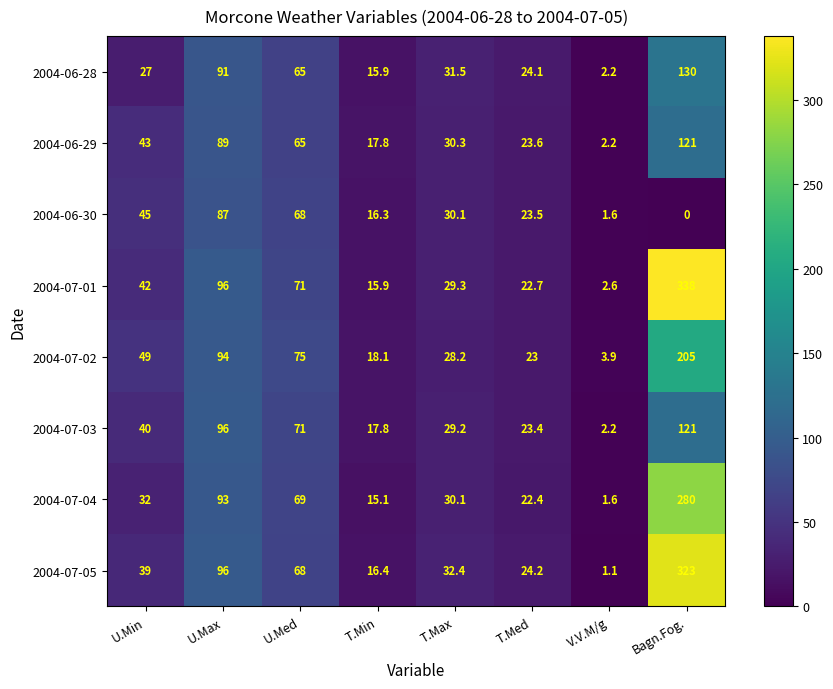

At which label does 2004-06-30 first exceed 30?

U.Min